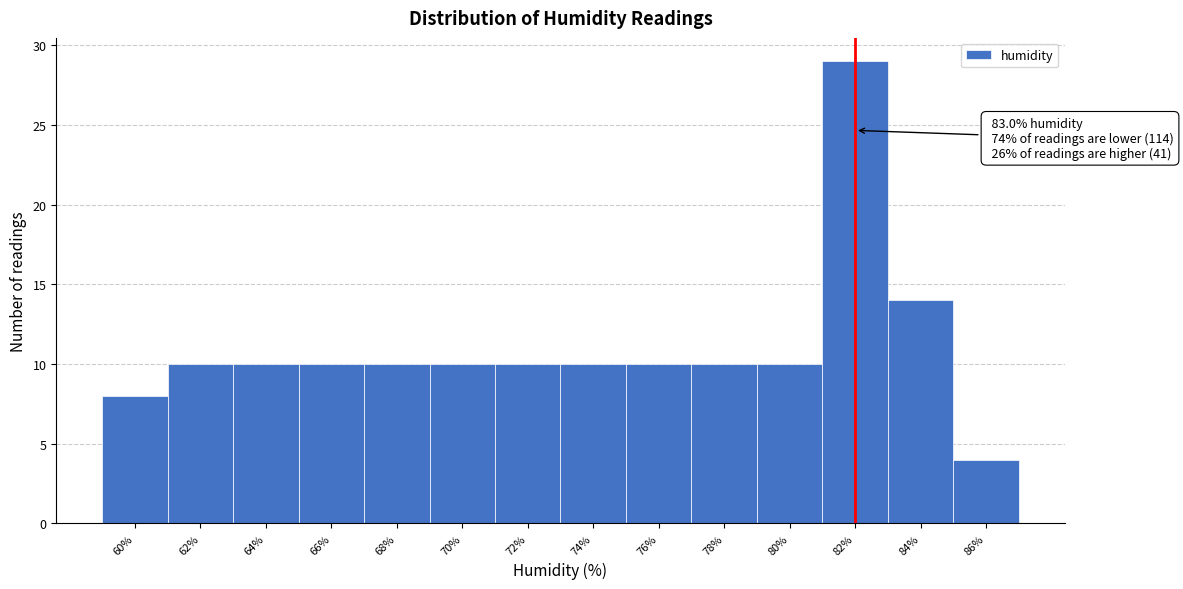

Reading left to right, extract all data points from this chart.

8	10	10	10	10	10	10	10	10	10	10	29	14	4